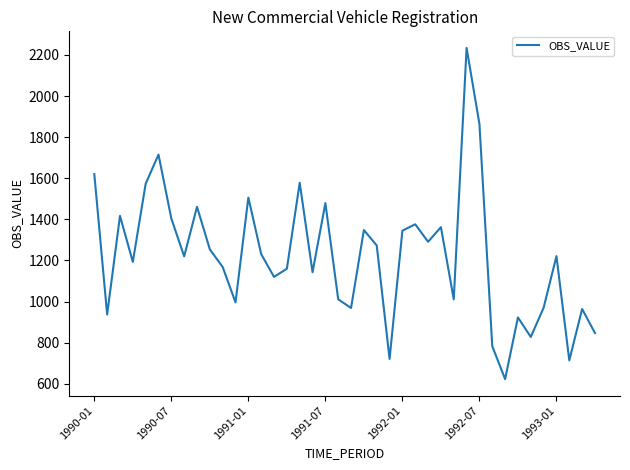

What is the difference between the maximum and minimum values?

1611